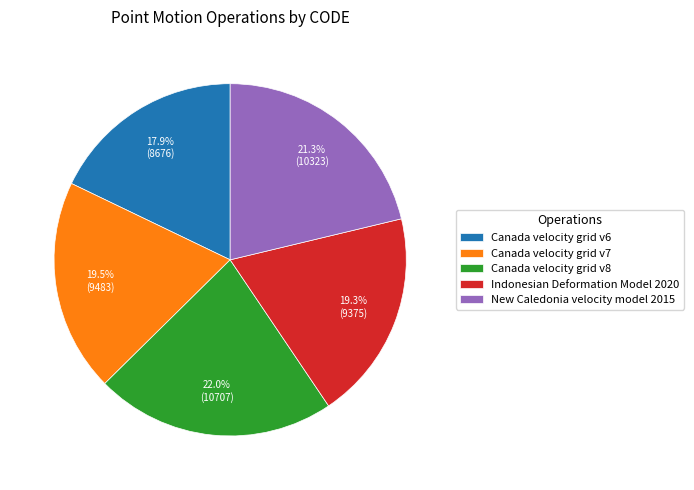

To the nearest percent, what is the difference between the Canada velocity grid v6 and Canada velocity grid v7 slice percentages?

2%